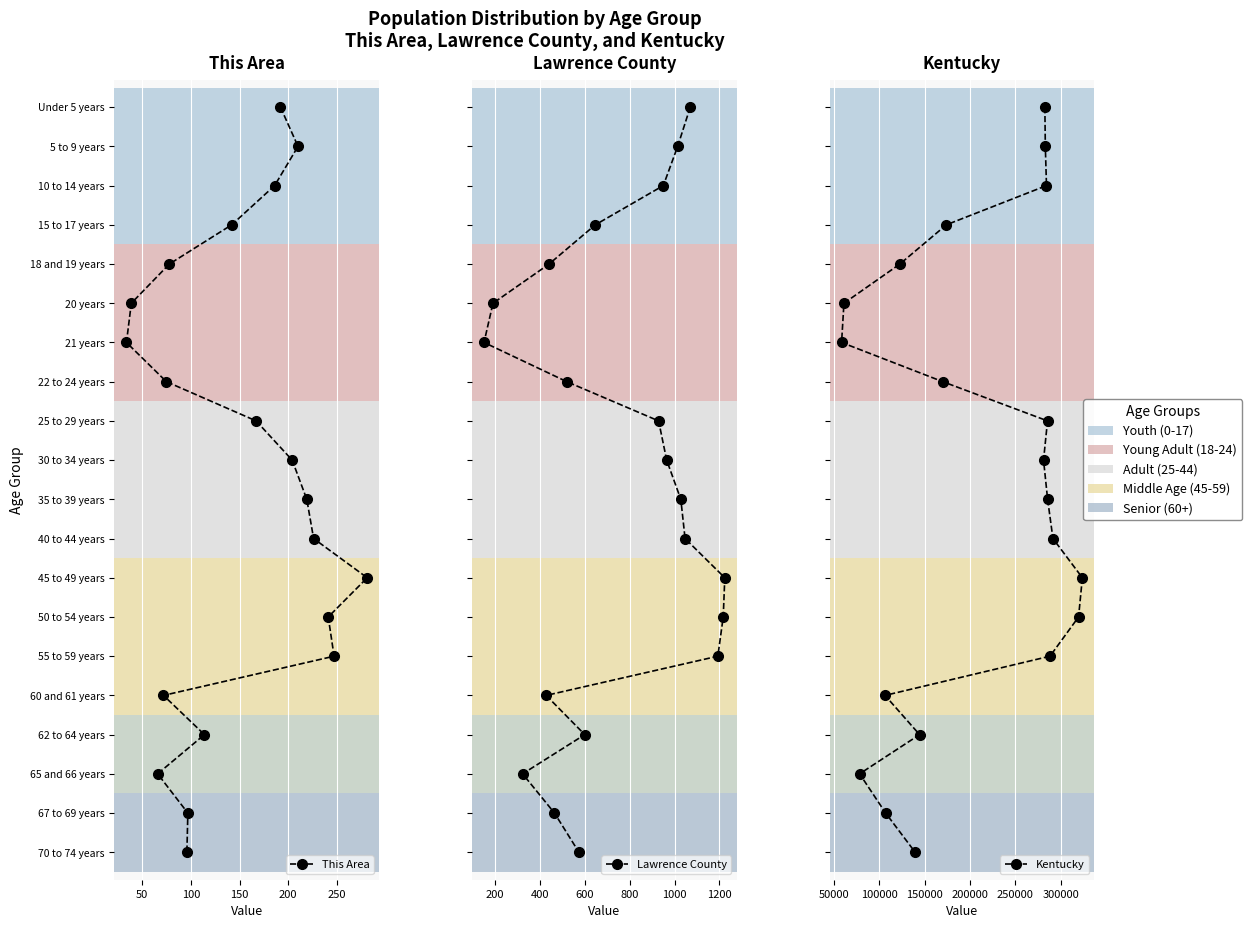

Count the number of data series in this chart.

3